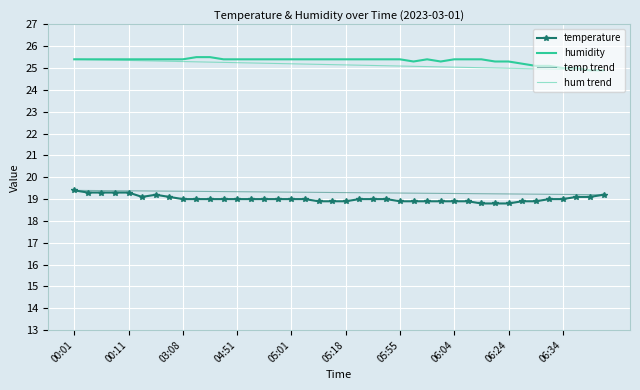

Count the temperature values in the range 18 to 19.

29